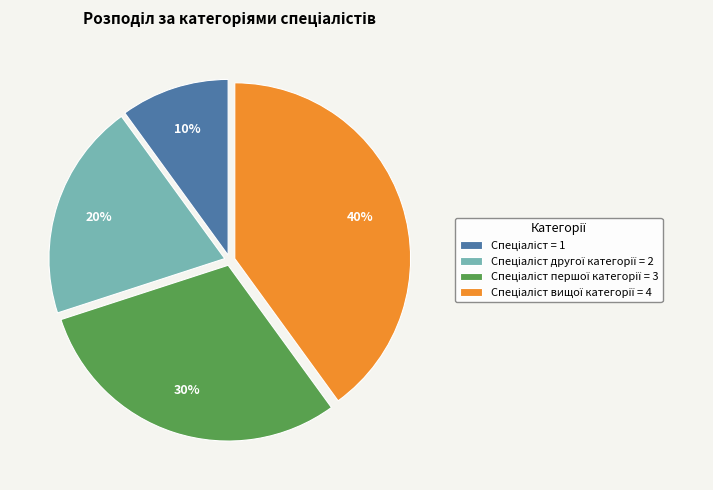

Does any single category account for the majority?

No